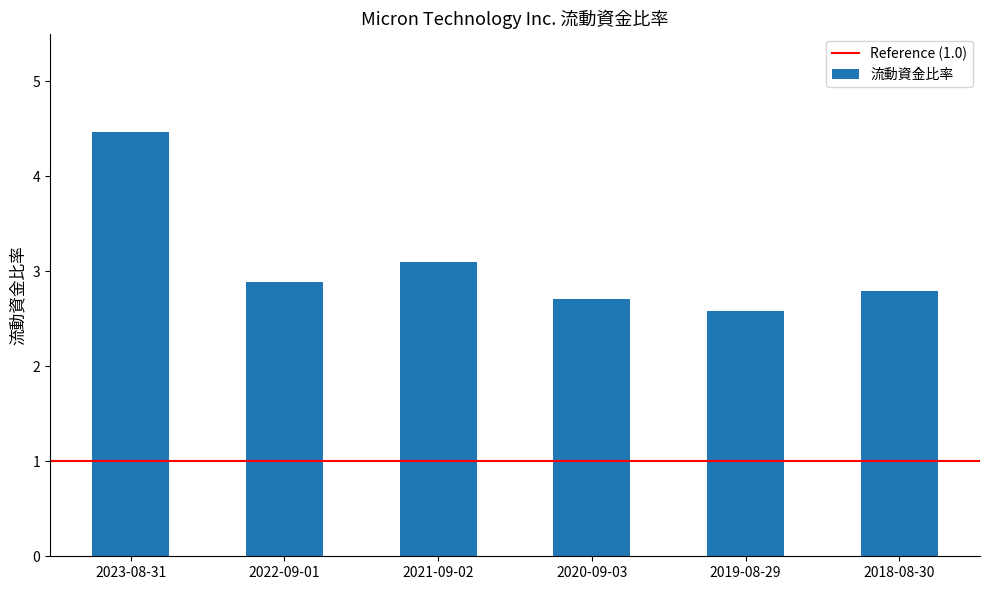

What value does the data have at 2019-08-29?

2.6